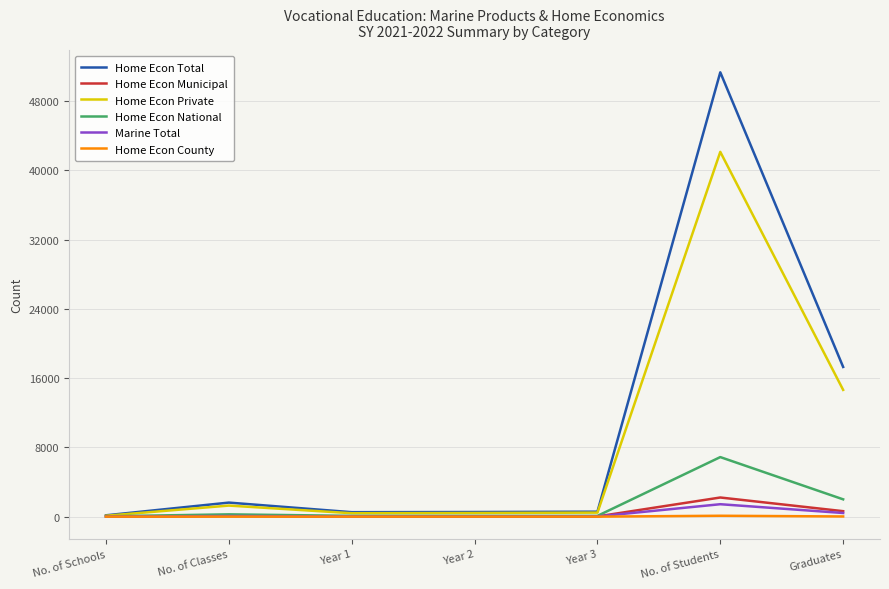

What is the highest value of the Home Econ National series?

6881